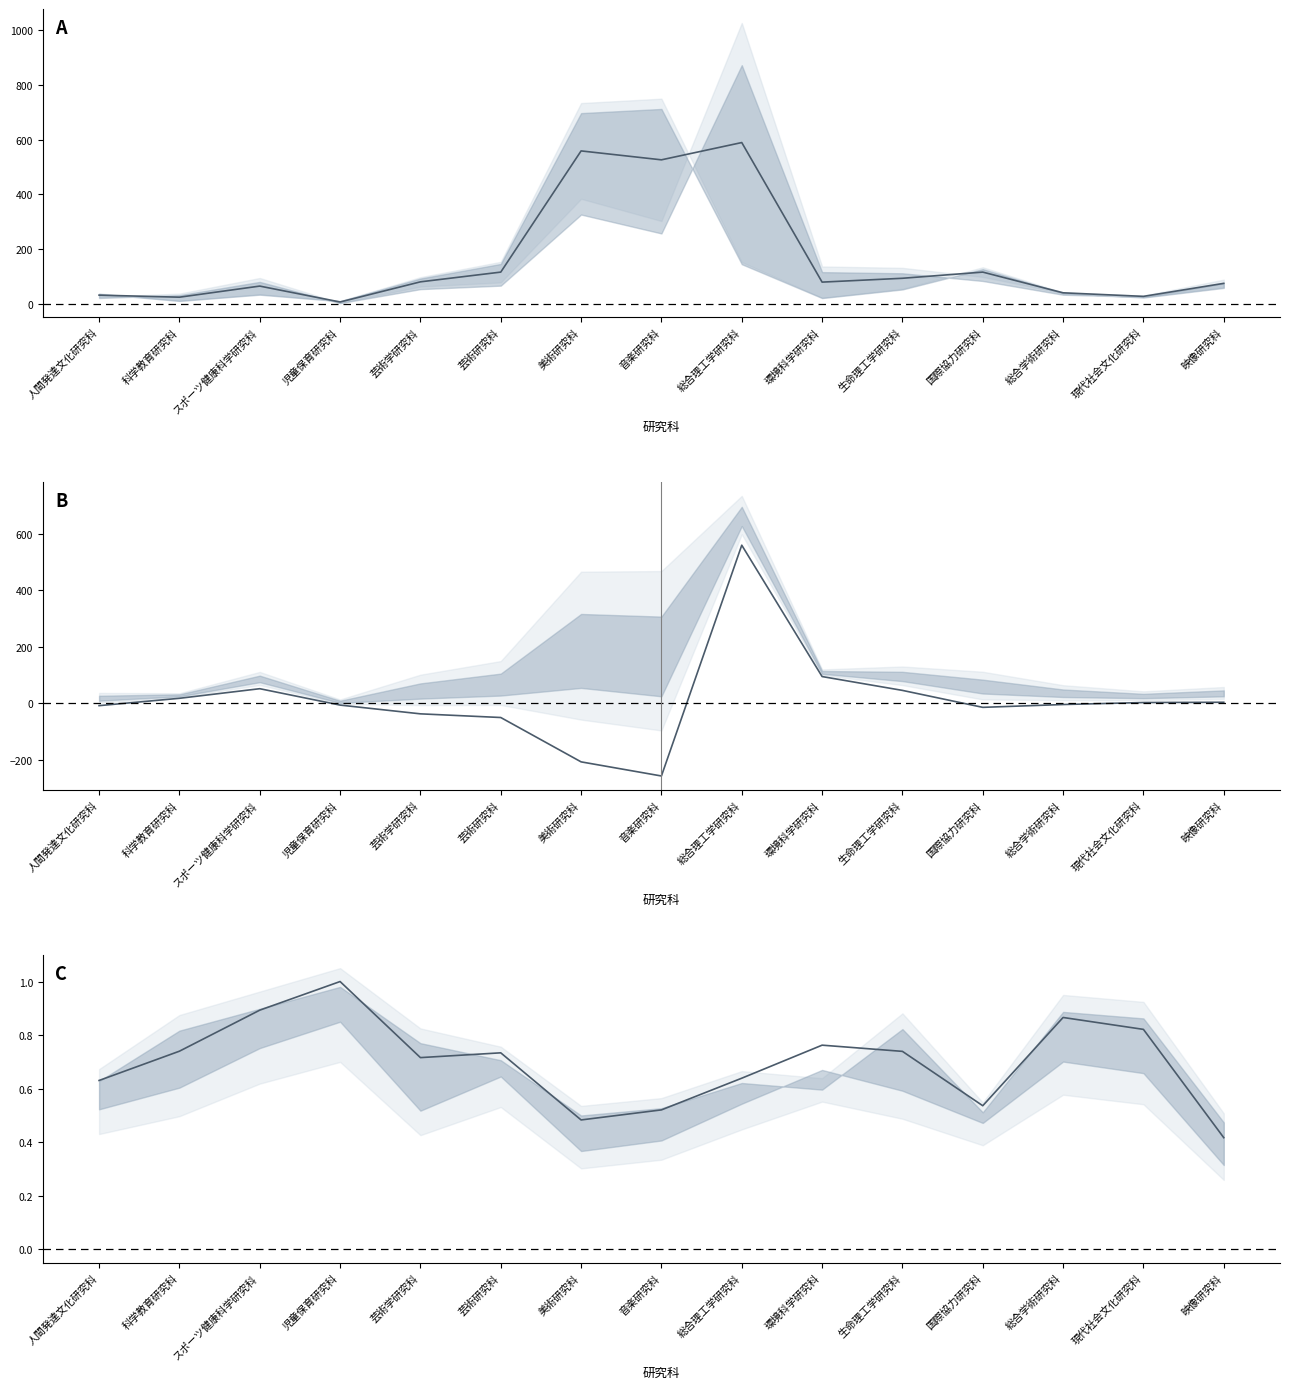

Is it true that 入学率(計) equals 1.0 at 児童保育研究科?

True